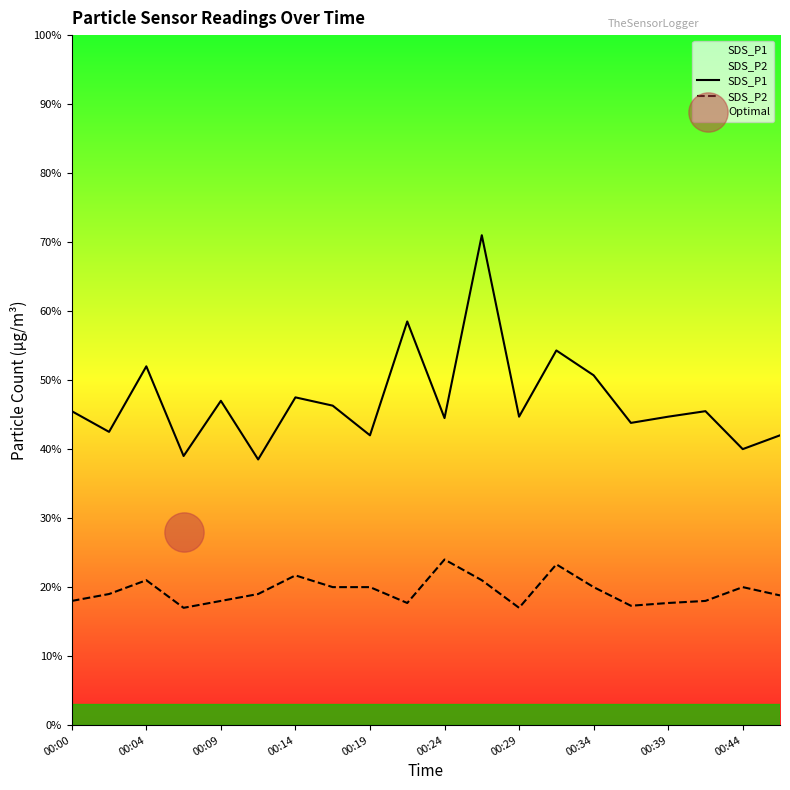

At which category is the sum across all series the highest?

11